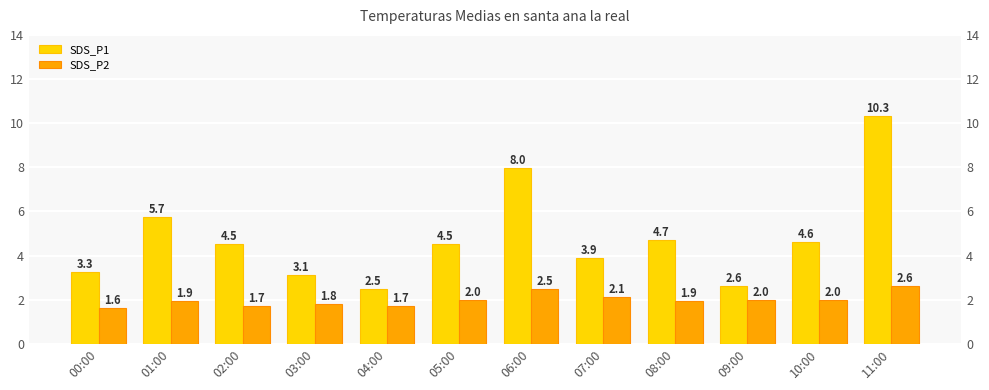

What is the label of the 6th bar from the left?

05:00